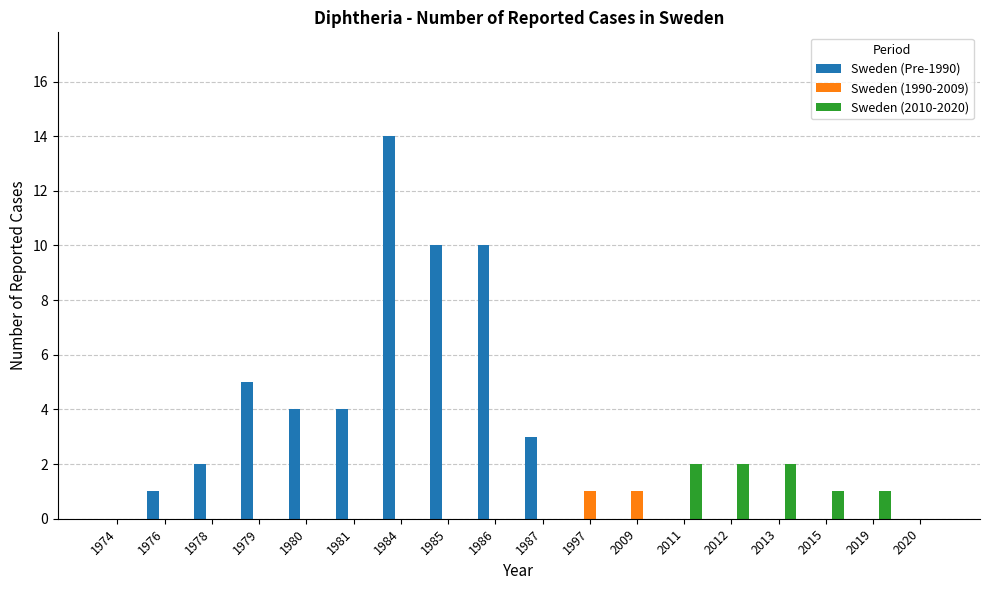

How many series are shown in this chart?

3